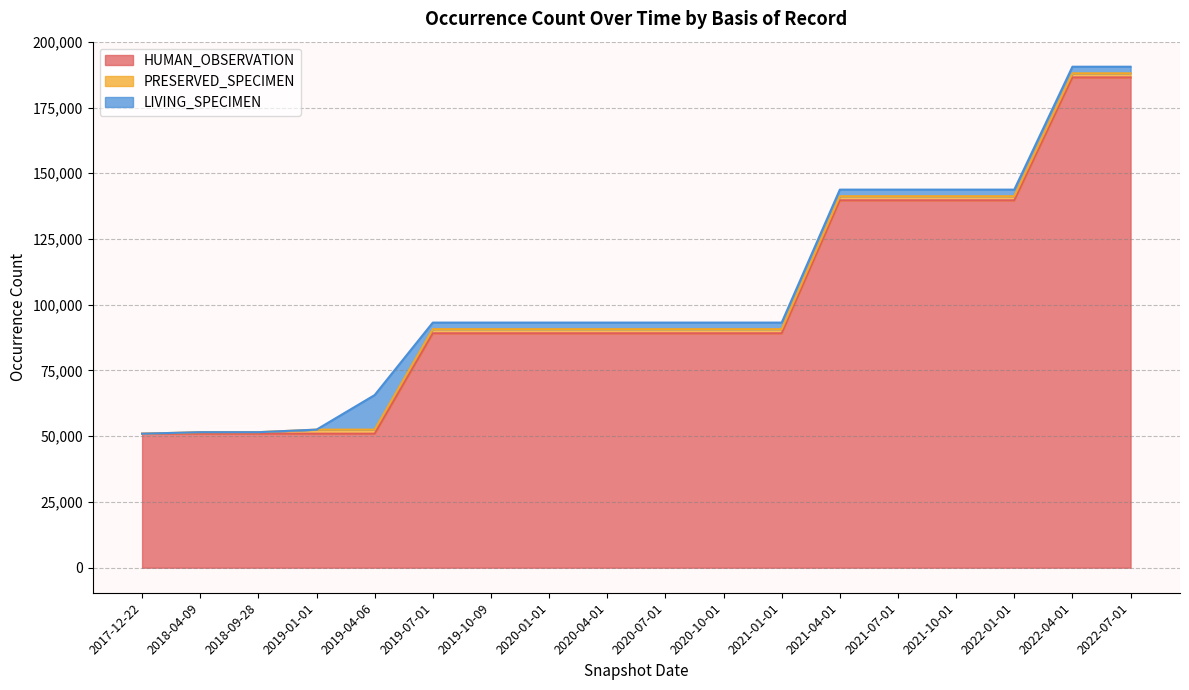

What is the difference between the maximum and minimum values in the LIVING_SPECIMEN series?

13143